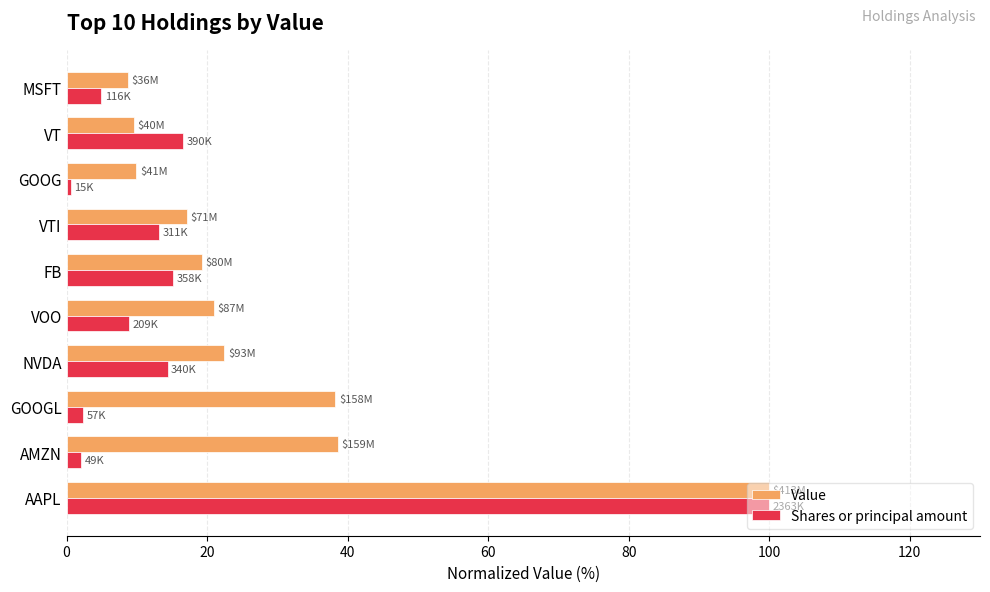

What is the total value across all series at NVDA?

36.8